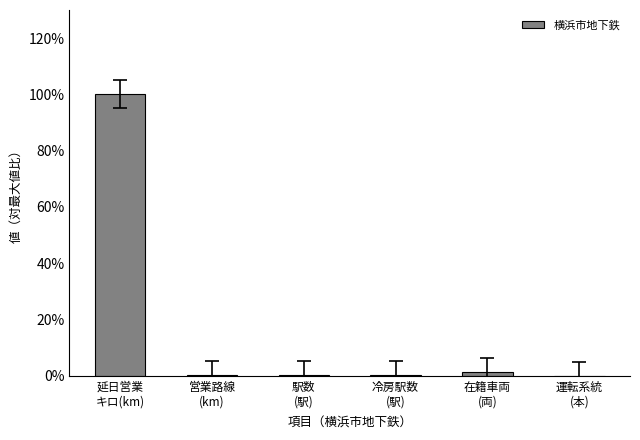

Which label corresponds to the largest value in the chart?

延日営業
キロ(km)